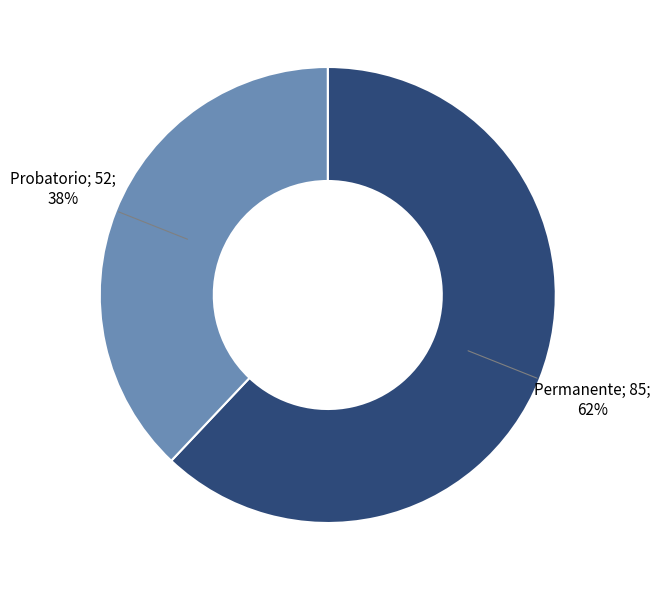

Is there a majority slice in this chart?

Yes